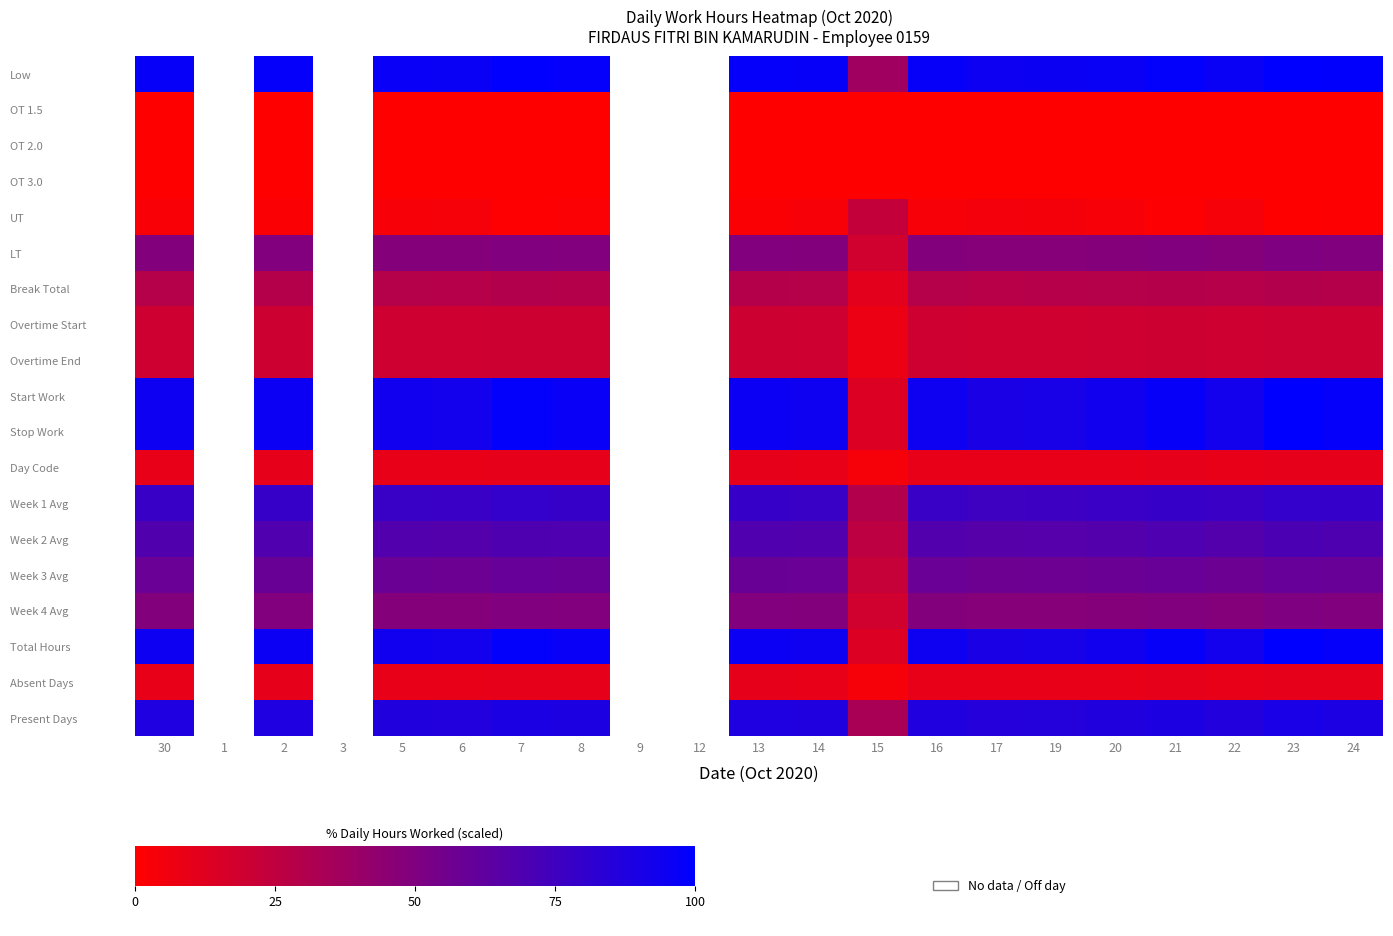

At which category does the chart reach its minimum across all series?

30